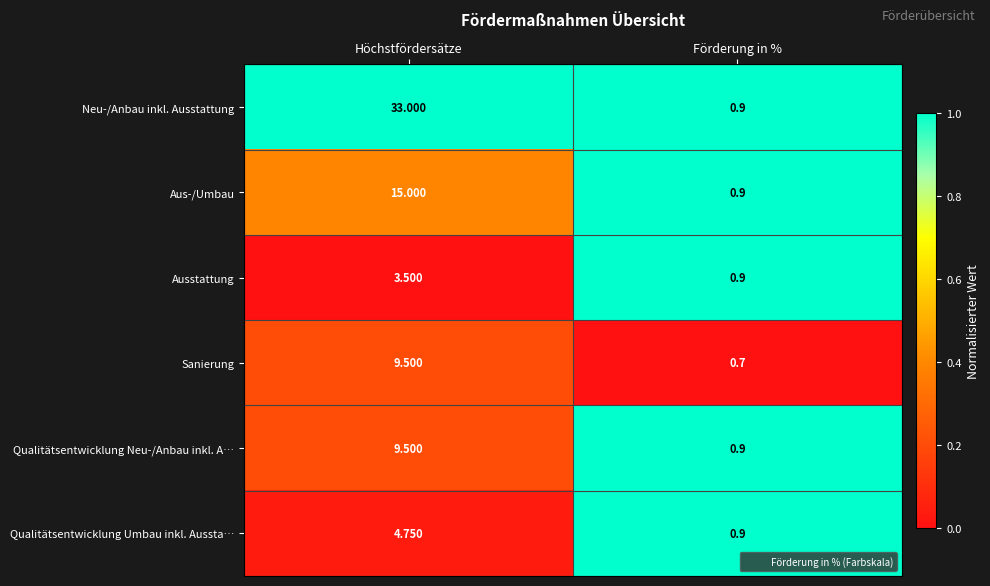

Which category has the lowest value in the Qualitätsentwicklung Umbau inkl. Aussta… series?

Förderung in %